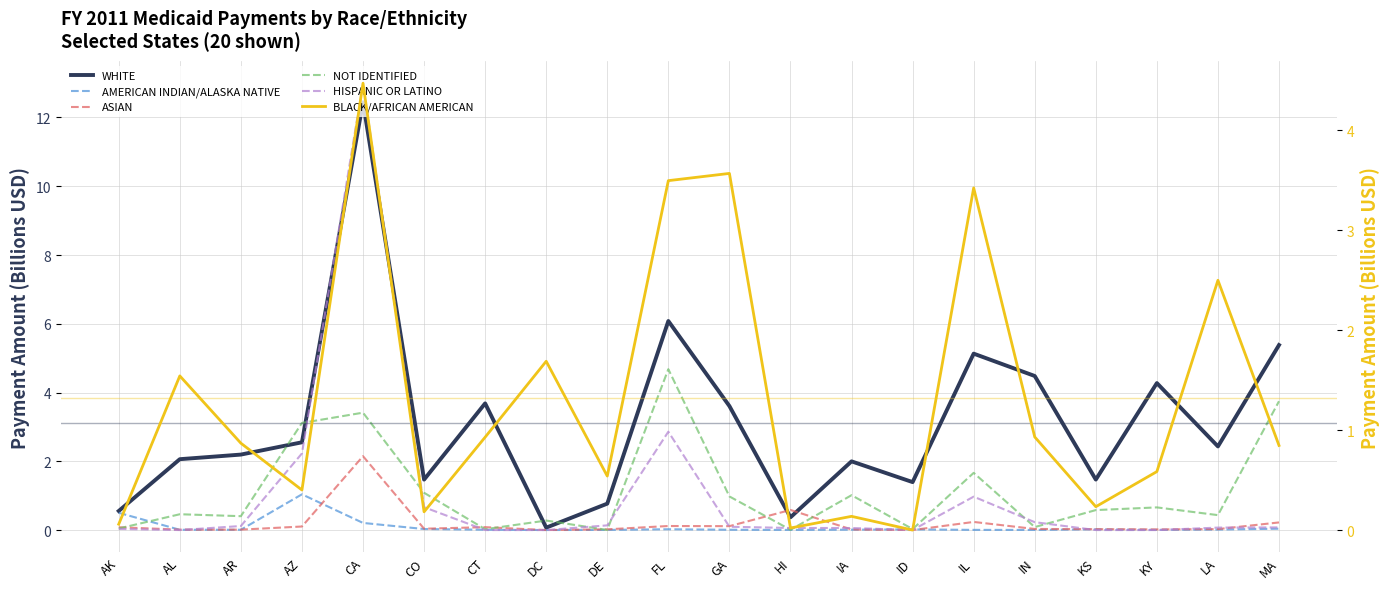

What position from the right is IL?

6